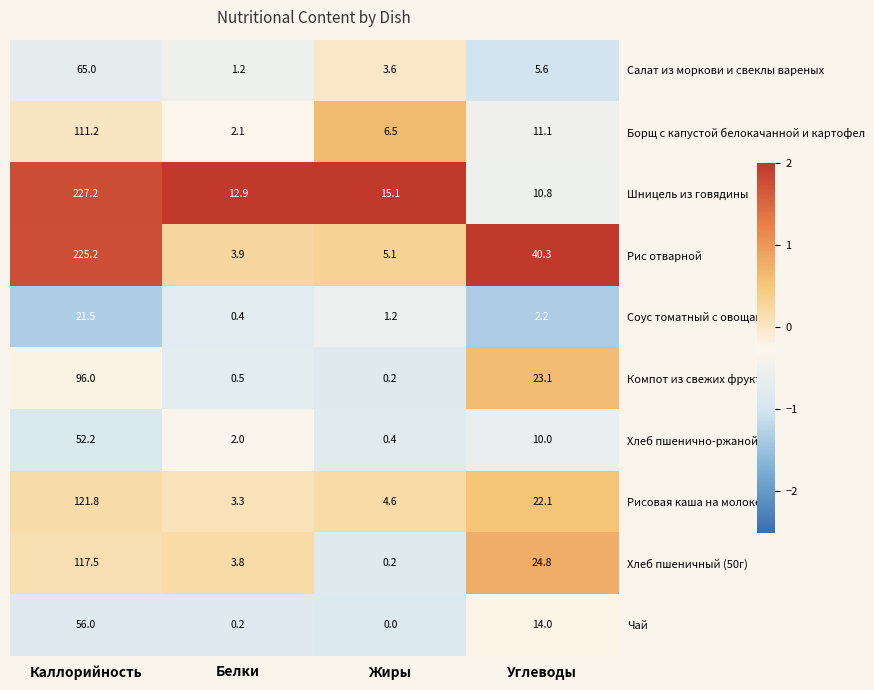

At which category is the sum across all series the highest?

Каллорийность